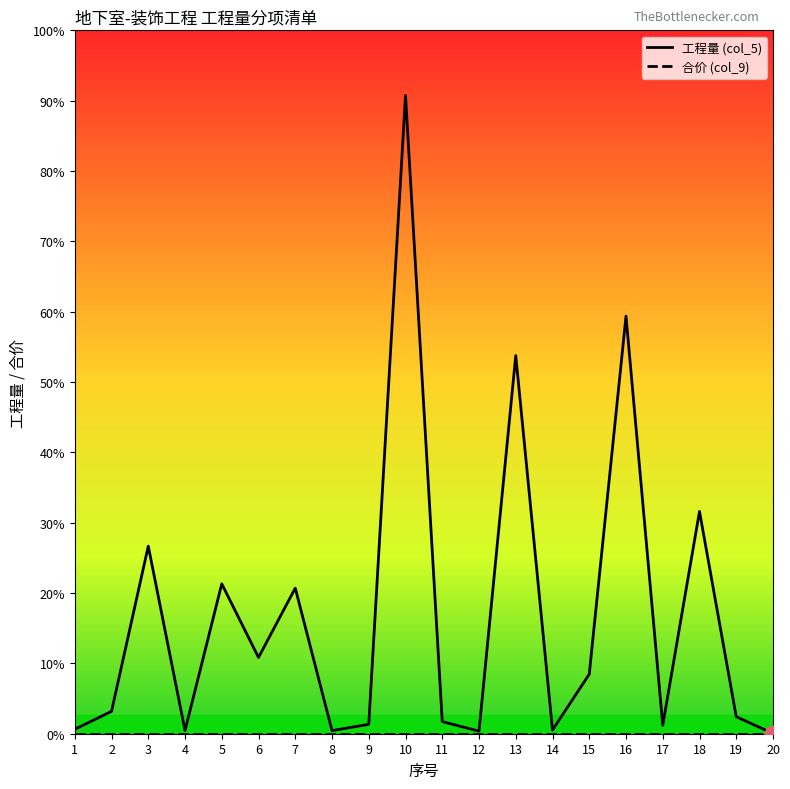

Does the chart have visible grid lines?

No